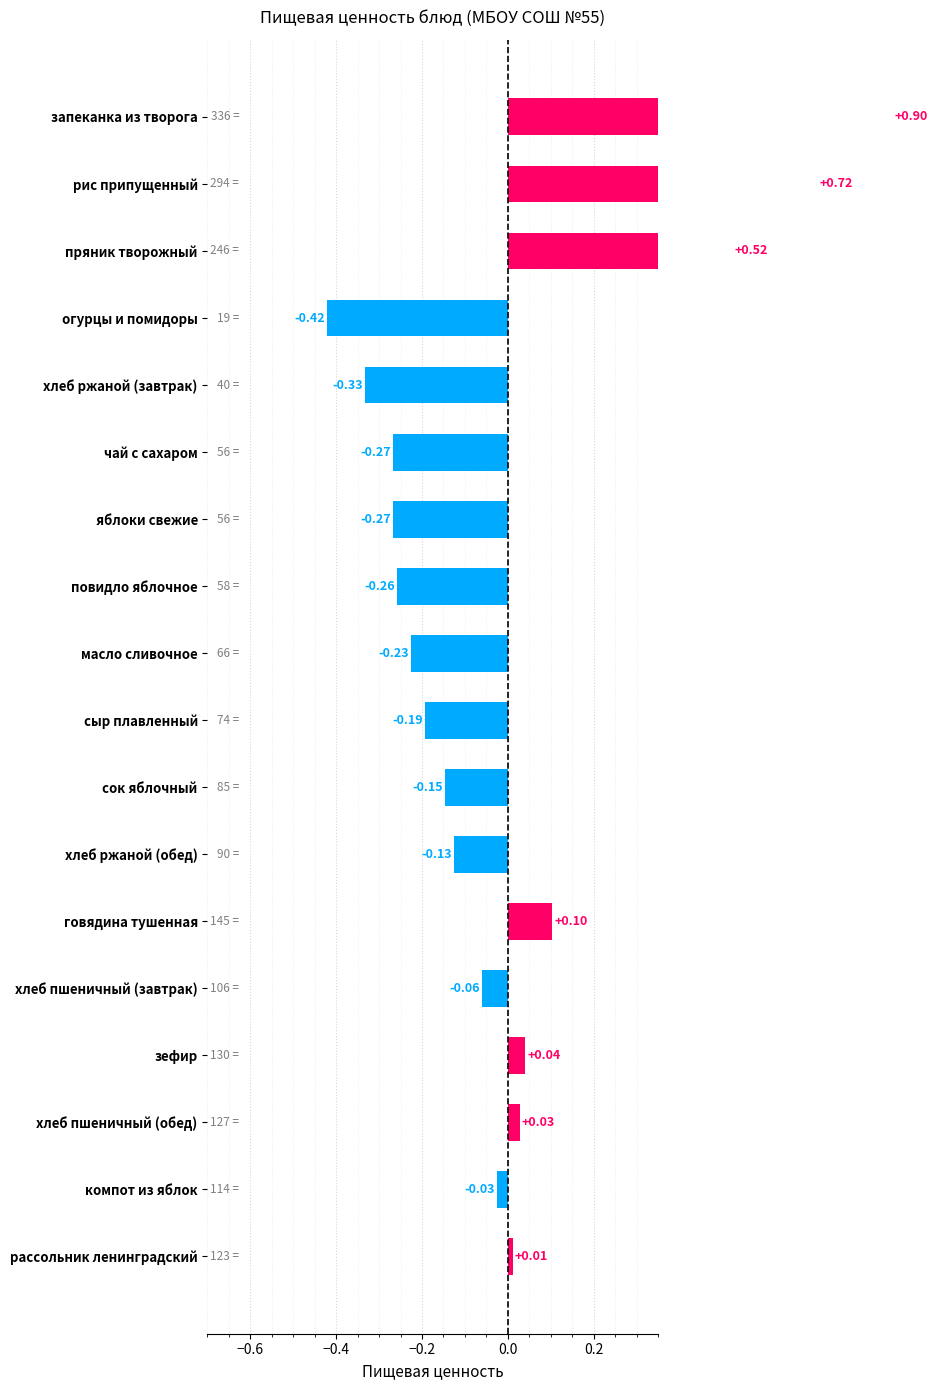

How many data points are above 0?

7